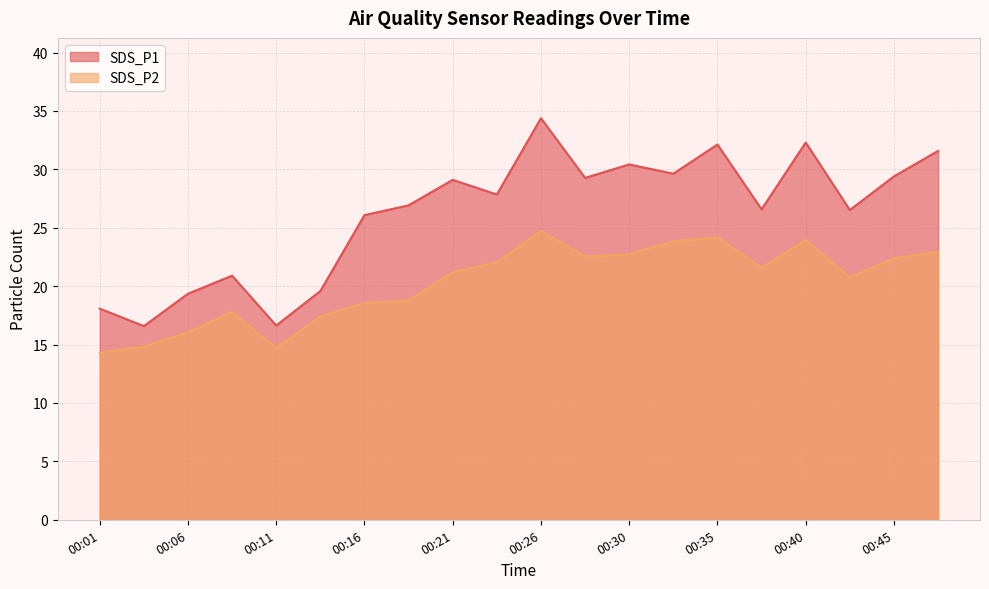

The value of SDS_P1 at 00:28 is 6.1. True or false?

False